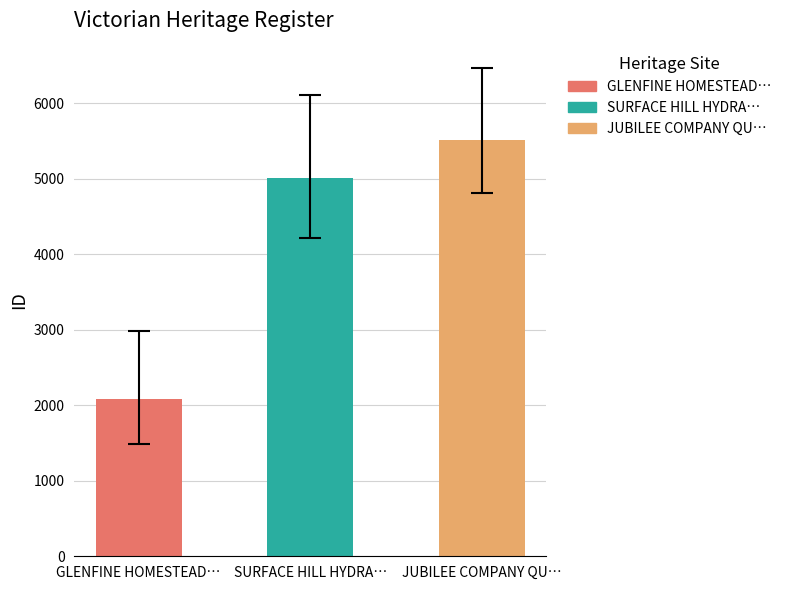

At which label does the data first exceed 5011?

JUBILEE COMPANY QUARTZ GOLD MINE